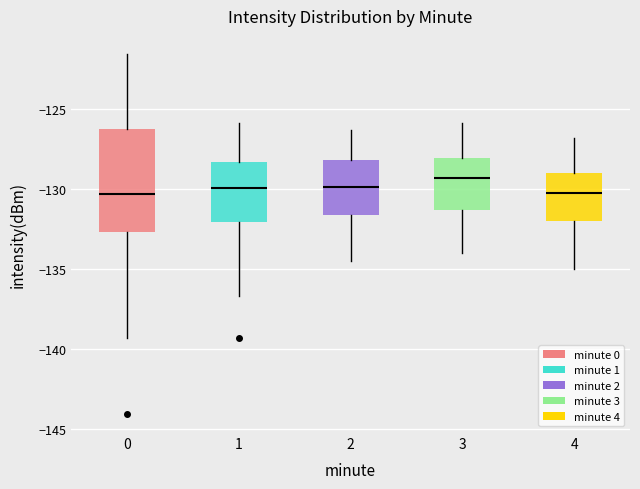

Comparing the boxes themselves (not the whiskers), which one is the tallest?

0